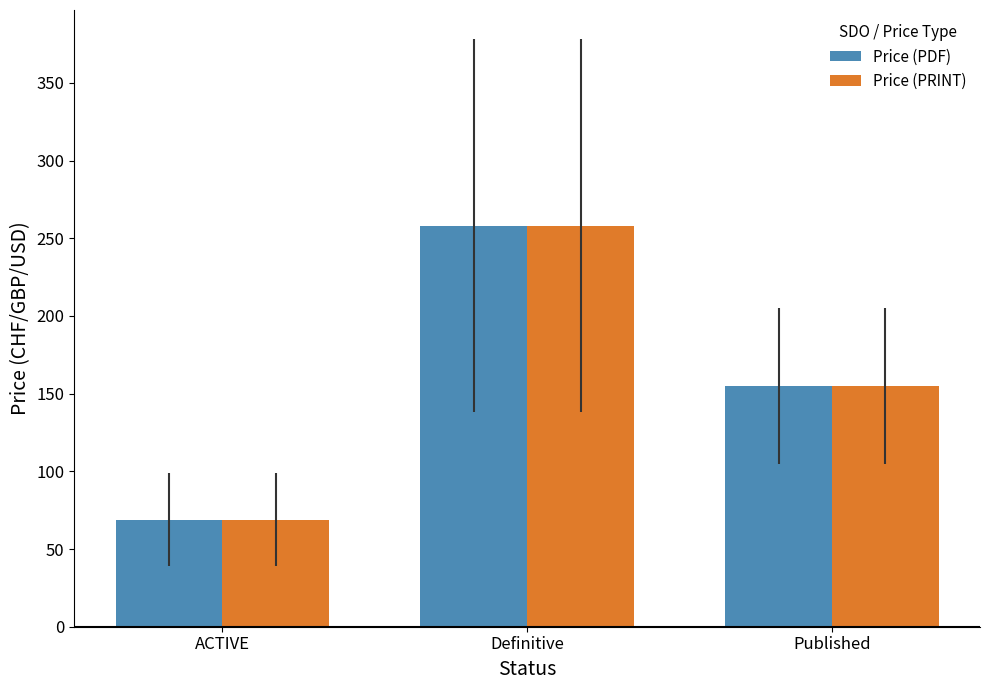

Reading right to left, extract all data points from this chart.

Price (PDF): Published=155	Definitive=258	ACTIVE=69
Price (PRINT): Published=155	Definitive=258	ACTIVE=69